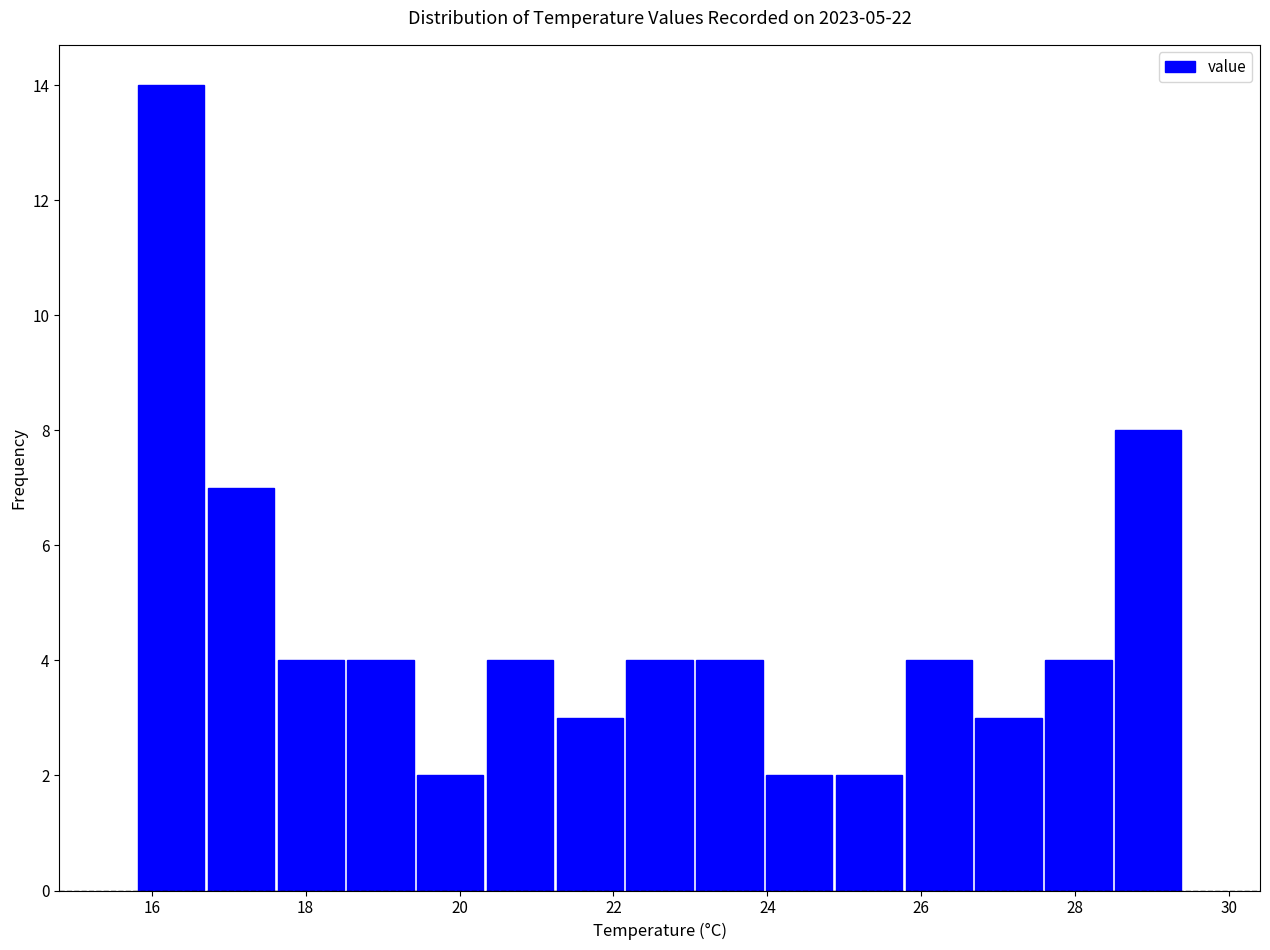

What is the height of the bar covering 28.4 to 29.4 on the x-axis? Neither the bar edges nor the heights are printed on the chart, so give them approximately, as read against the axes.

8